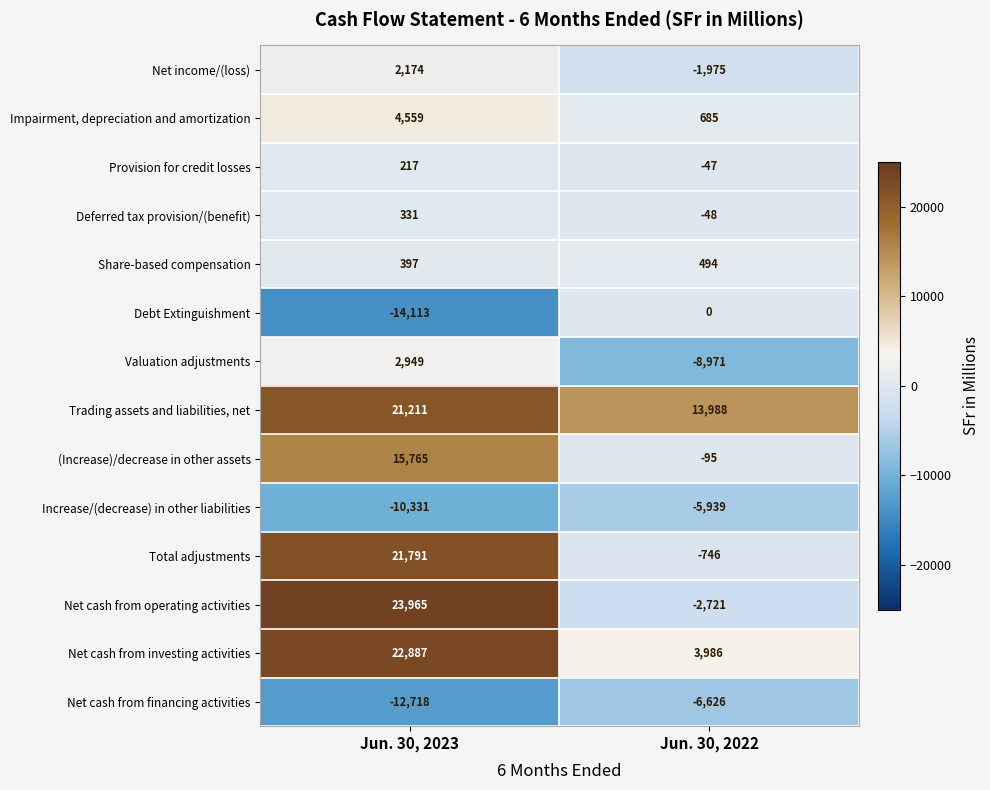

At Jun. 30, 2023, list the series in order from smallest to largest.

Debt Extinguishment, Net cash from financing activities, Increase/(decrease) in other liabilities, Provision for credit losses, Deferred tax provision/(benefit), Share-based compensation, Net income/(loss), Valuation adjustments, Impairment, depreciation and amortization, (Increase)/decrease in other assets, Trading assets and liabilities, net, Total adjustments, Net cash from investing activities, Net cash from operating activities